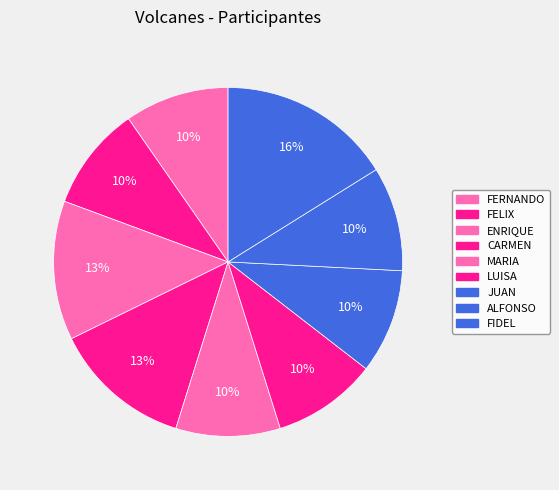

Is there a majority slice in this chart?

No